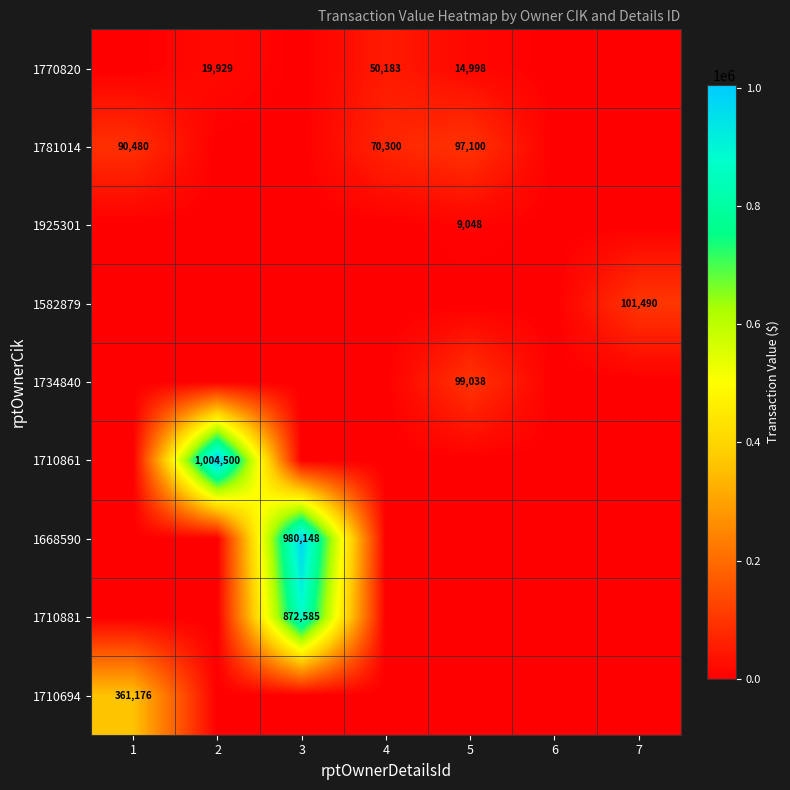

The 1781014 series shows 90480 at 1. True or false?

True